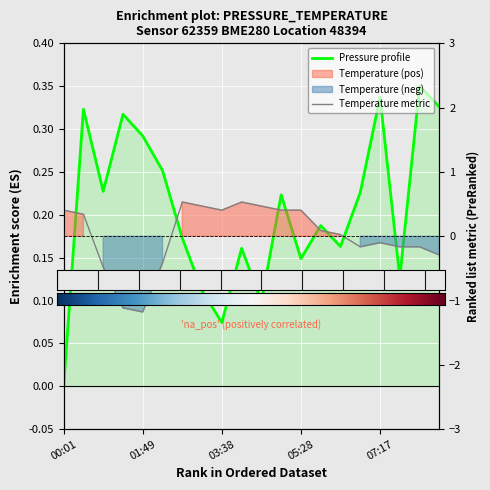

What is the approximate value of temperature at 01:49?

-1.2